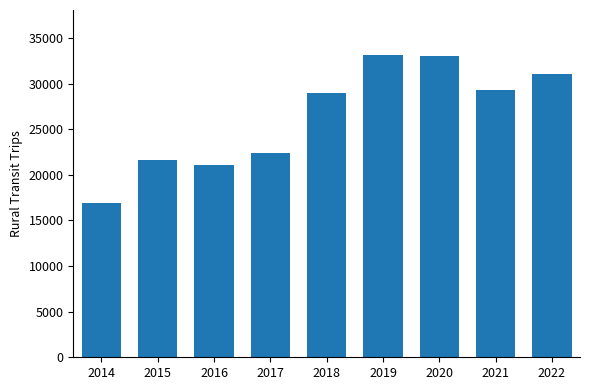

How many bars are there in total?

9